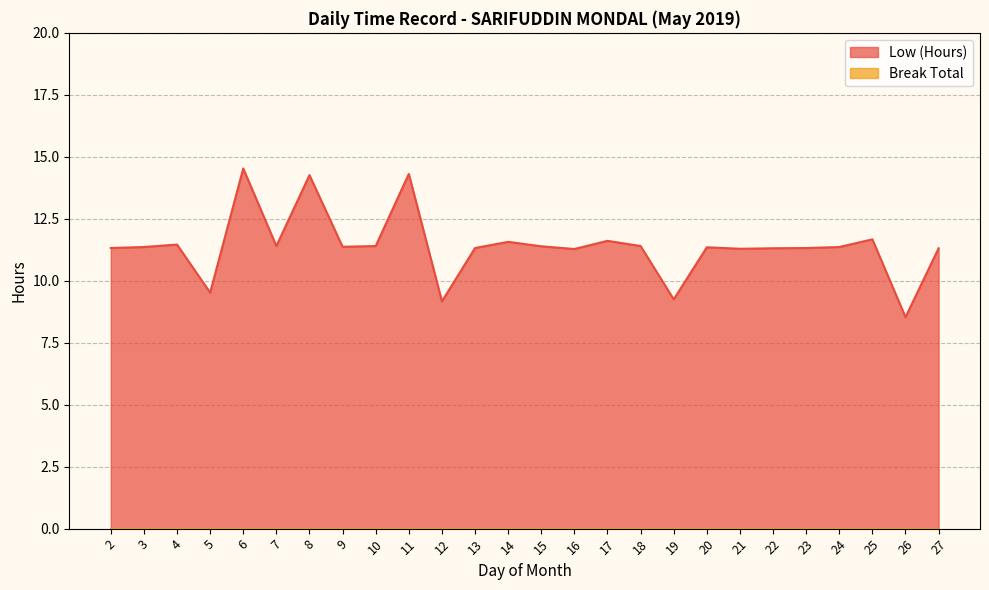

What is the difference between the maximum and minimum values?

6.0